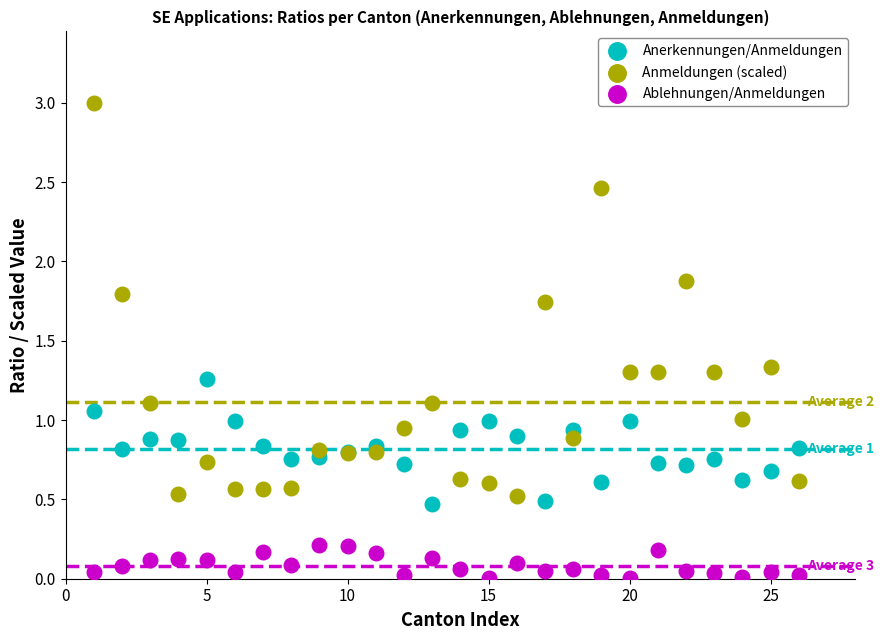

Which series contains the highest Y value?

Anmeldungen (scaled)